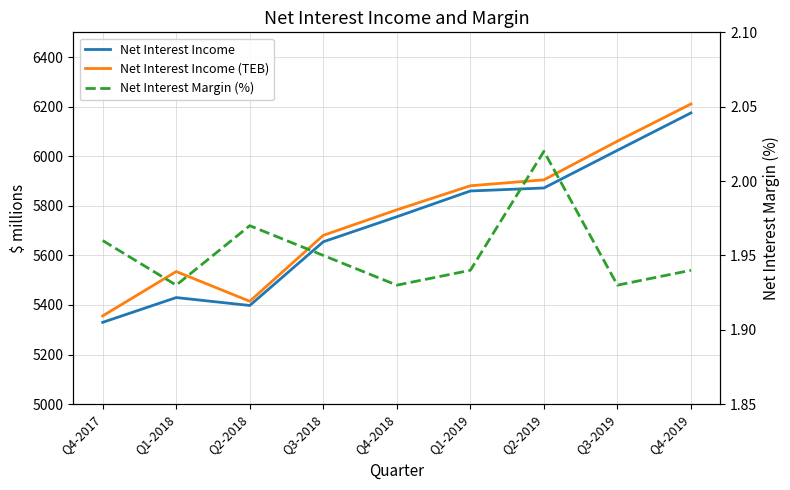

What position from the left is Q2-2019?

7